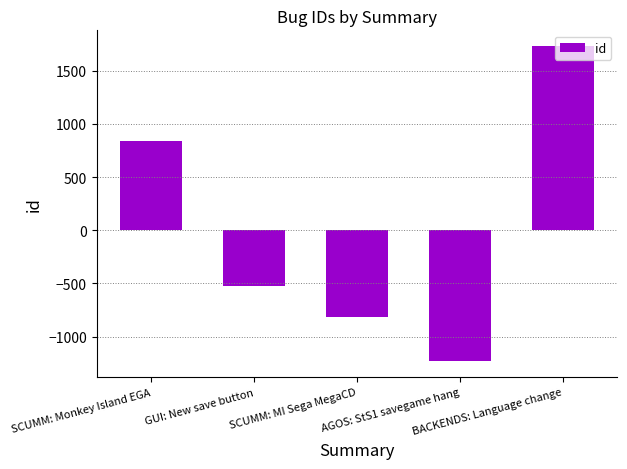

Does the chart contain stacked bars?

No